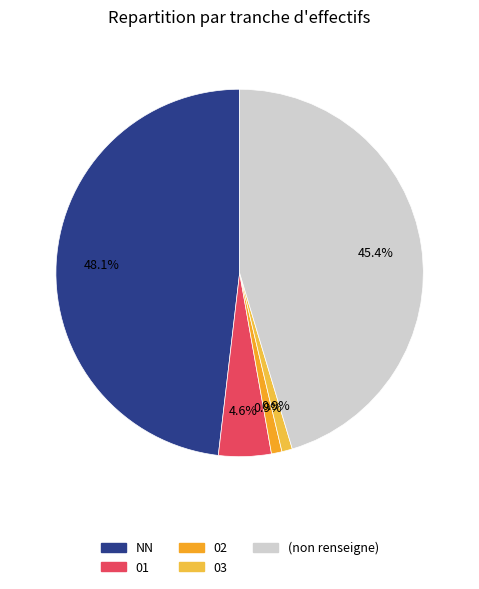

Is there a majority slice in this chart?

No